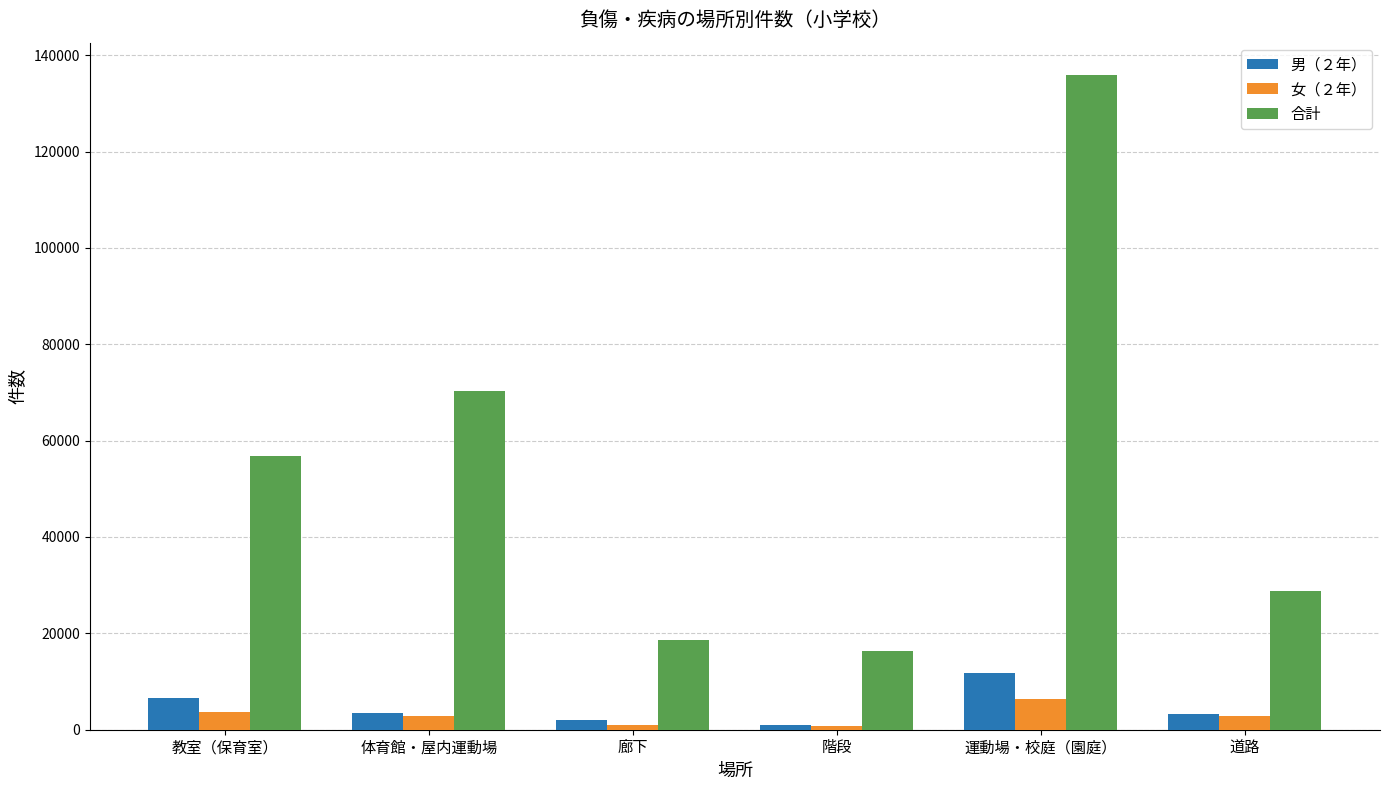

What is the difference between the 合計 values at 教室（保育室） and 体育館・屋内運動場?

13562